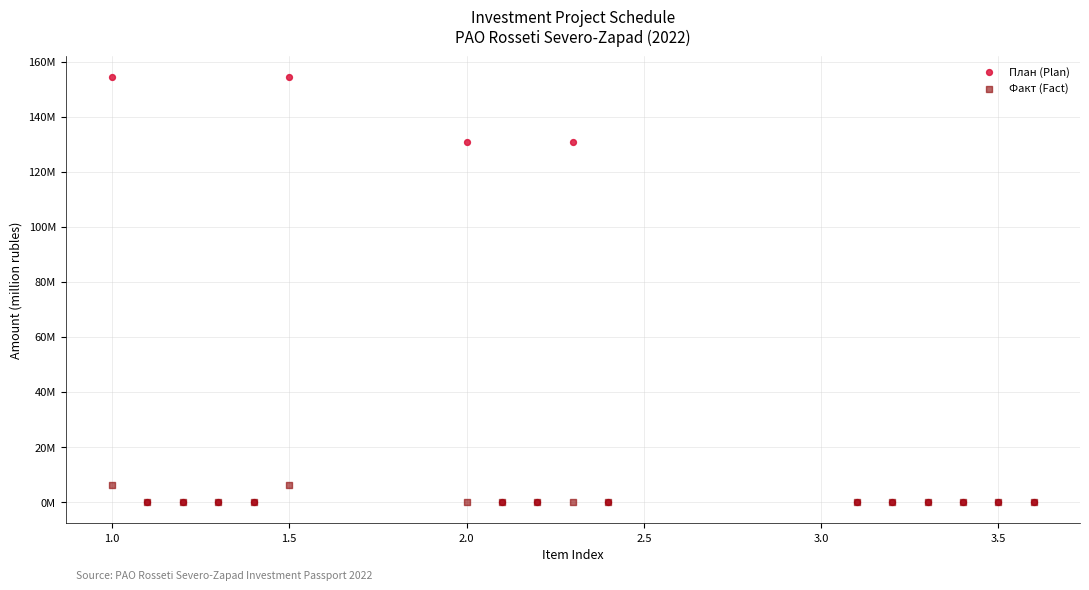

What are all the series names shown in the legend?

План (Plan), Факт (Fact)